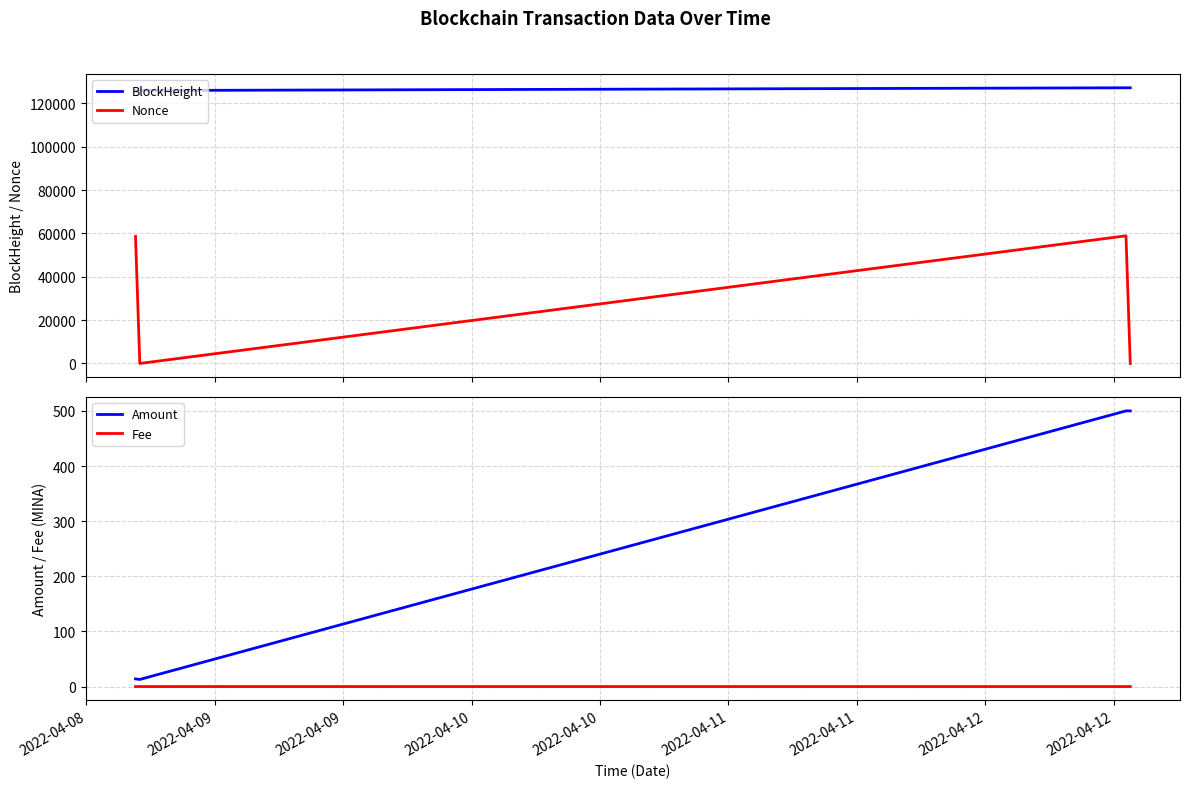

How many lines are shown in the chart?

4